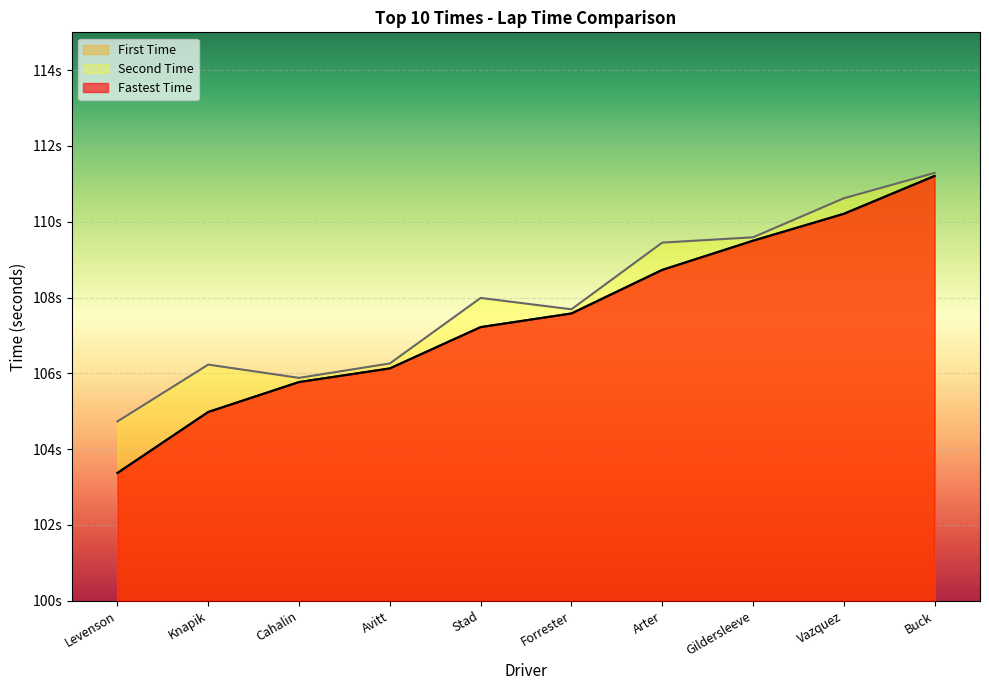

Does the chart display data point markers on the line(s)?

No